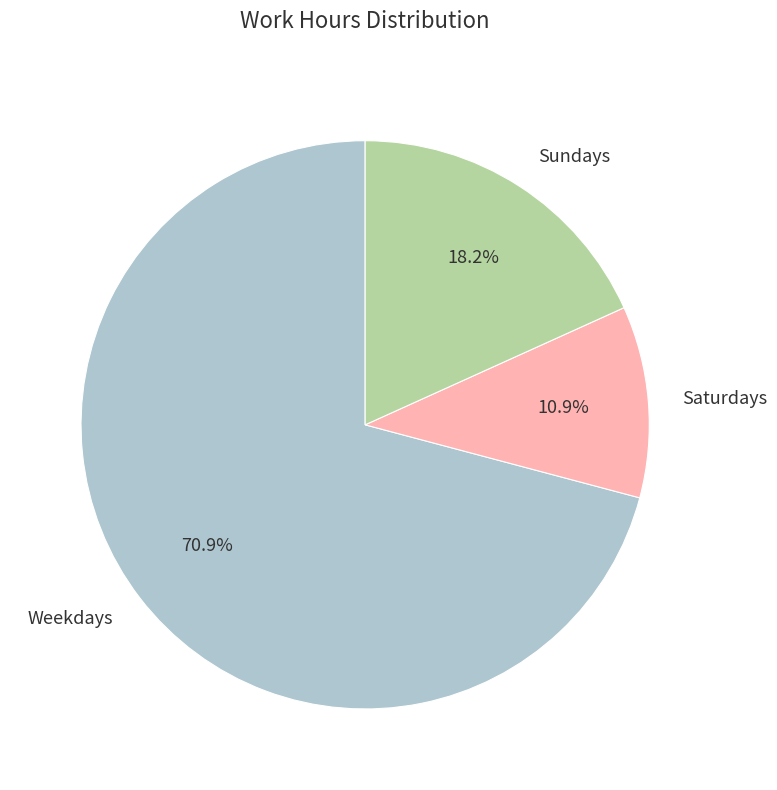

Does any single category account for the majority?

Yes